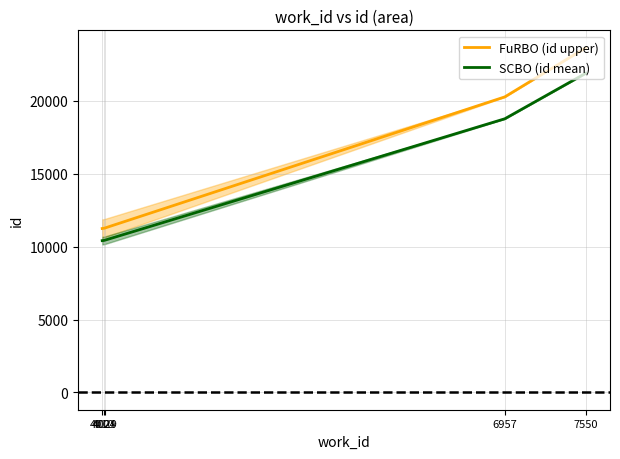

Which category has the highest value in the SCBO (id mean) series?

7550